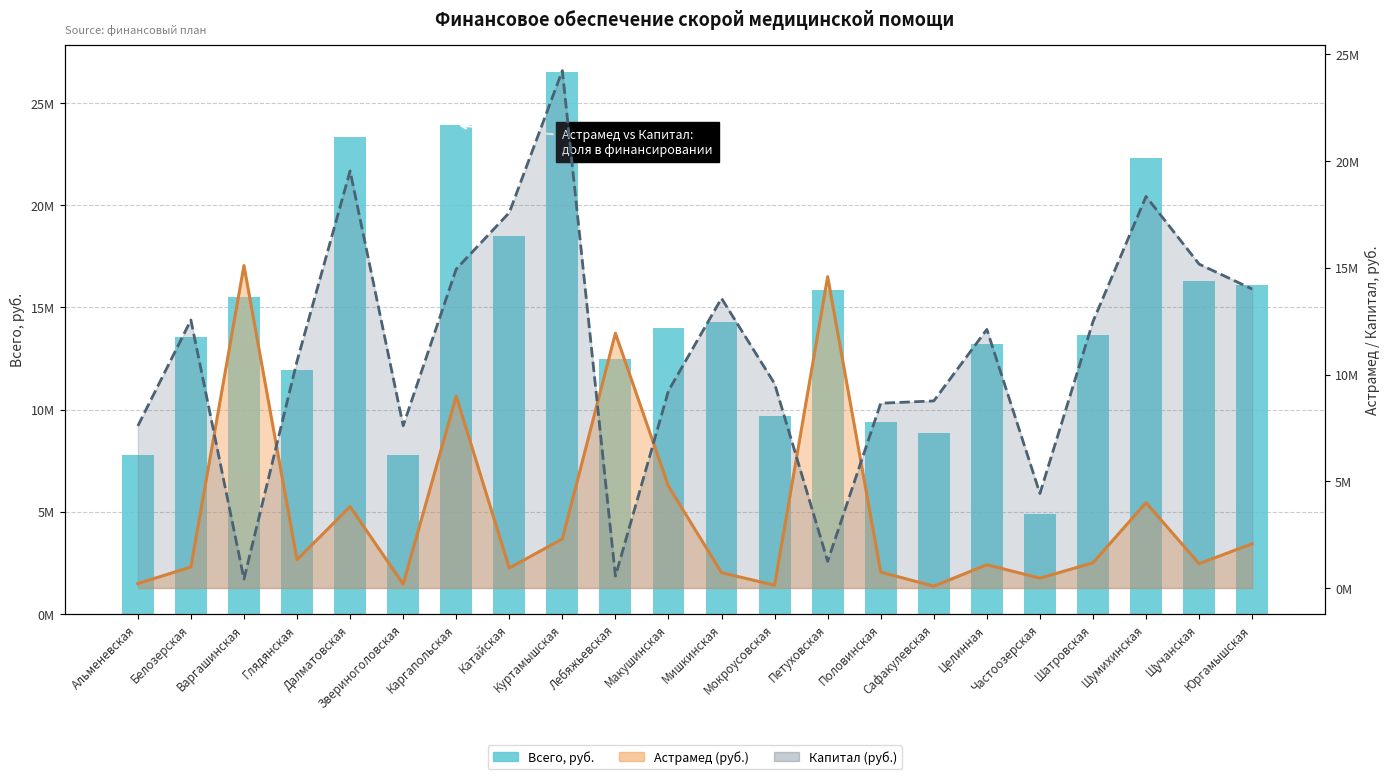

True or false: the data shows 15282417.1 at Мокроусовская.

False